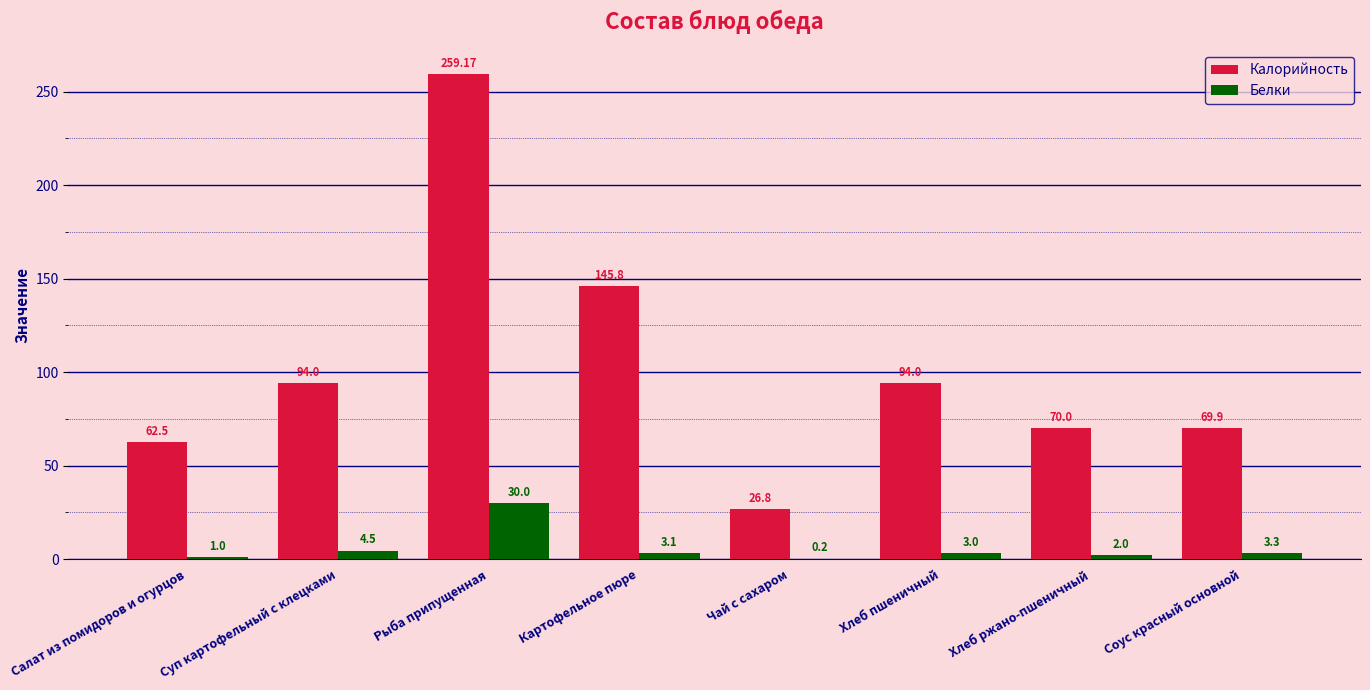

At which category is the sum across all series the highest?

Рыба припущенная